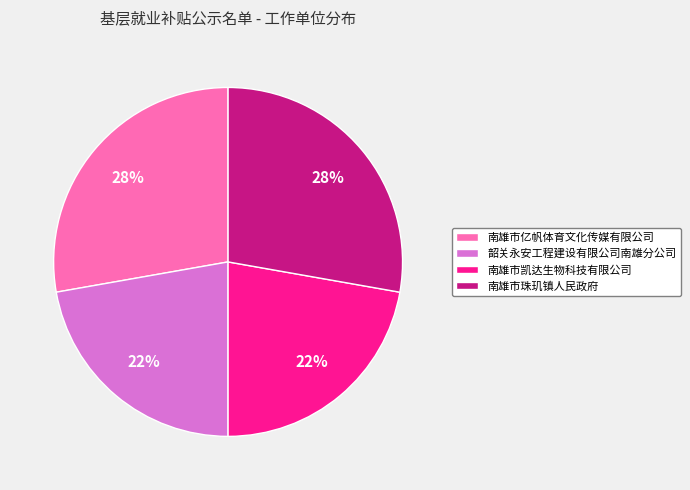

Which has a higher value, 南雄市亿帆体育文化传媒有限公司 or 韶关永安工程建设有限公司南雄分公司?

南雄市亿帆体育文化传媒有限公司